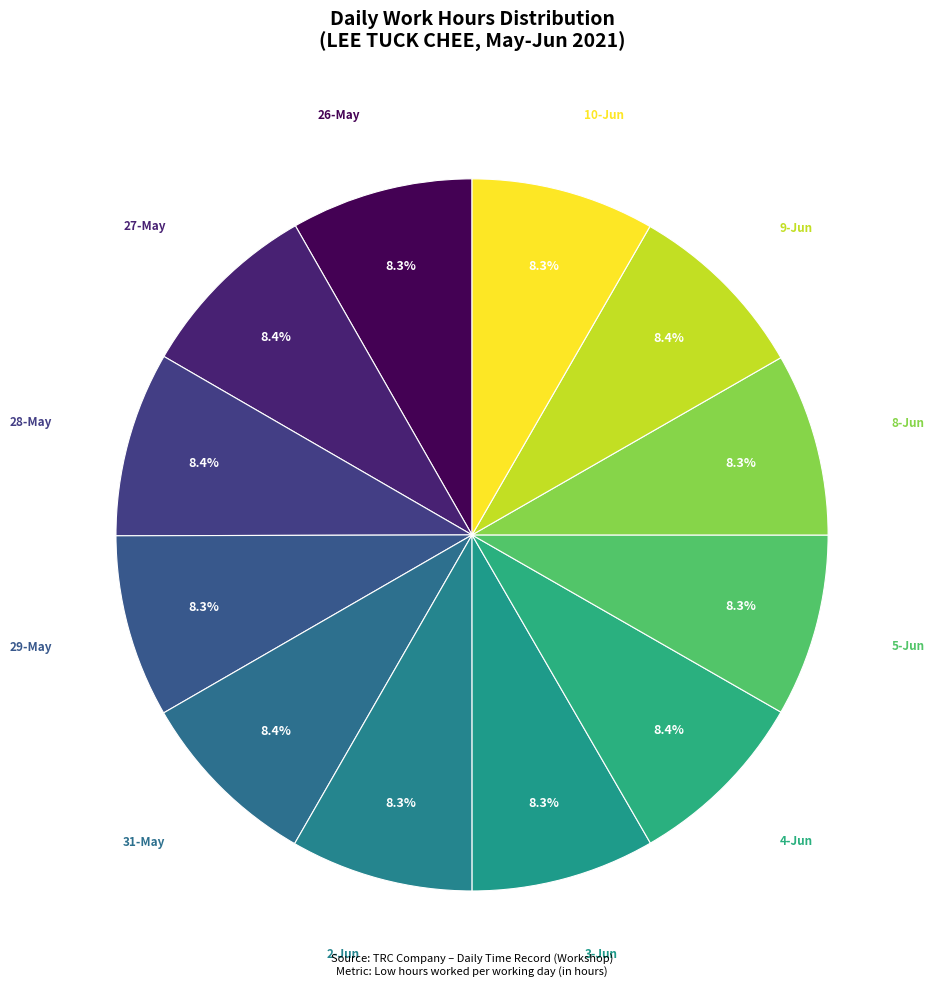

What portion of the pie excludes 4-Jun?

91.6%